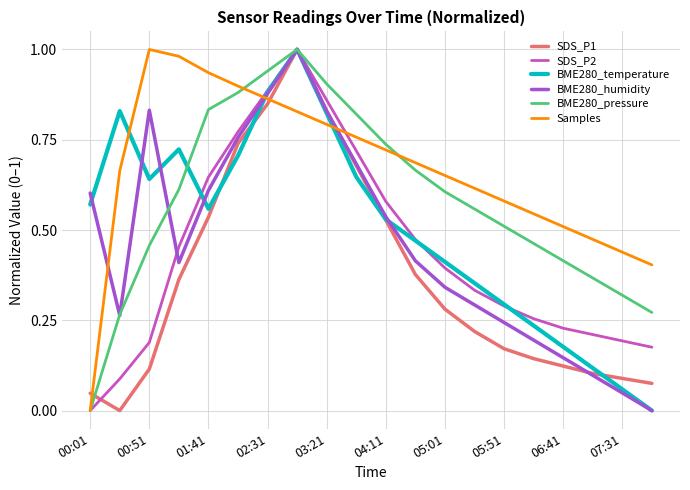

Which series has the largest total across all categories?

Samples